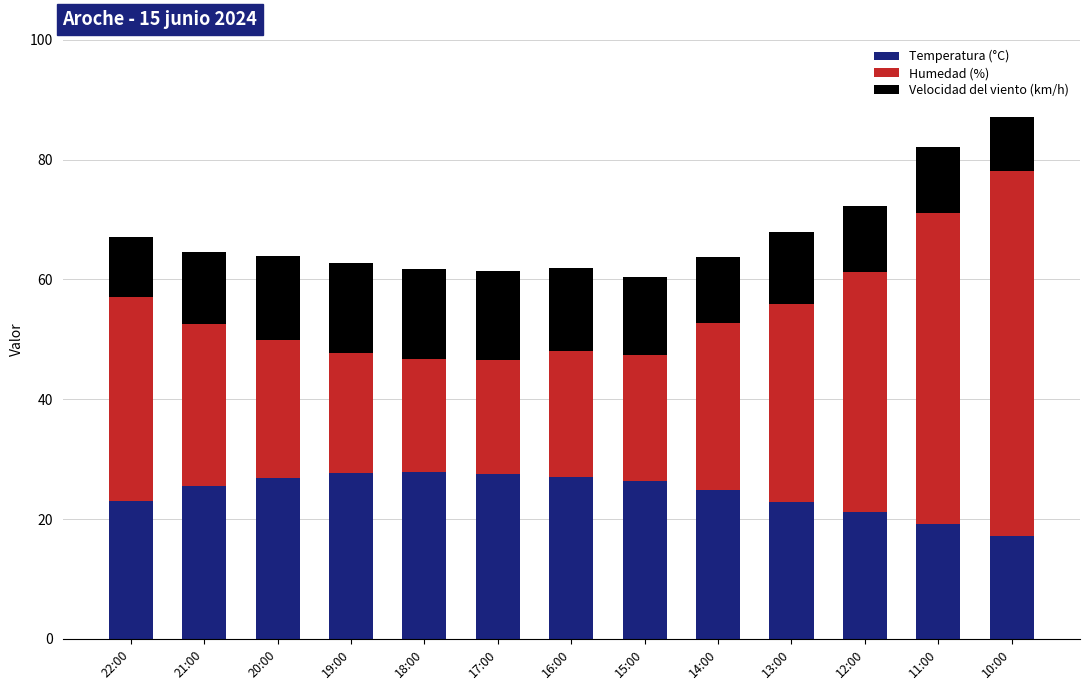

Are the bars horizontal?

No